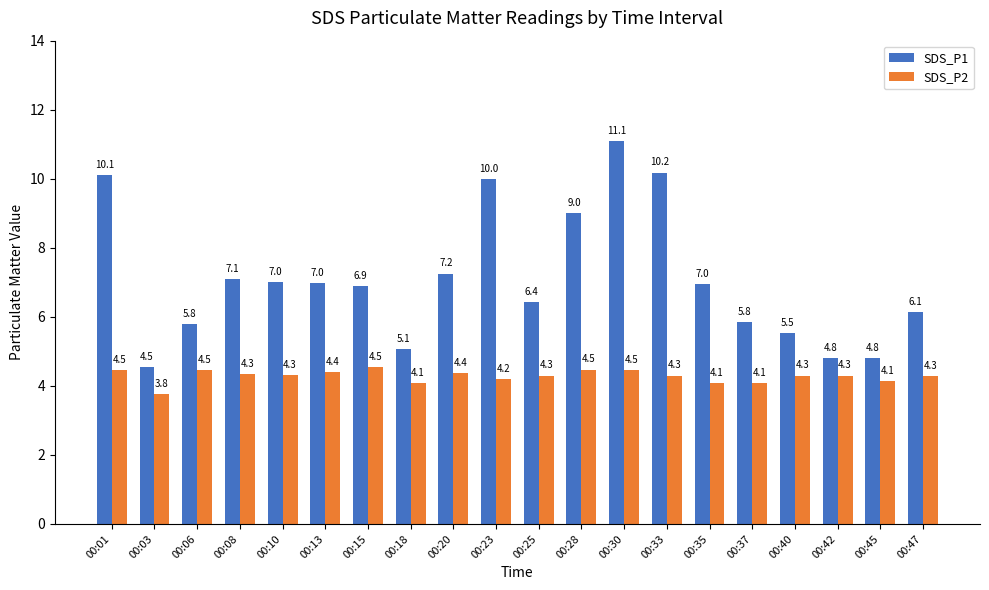

At which label does SDS_P1 first exceed 6?

00:01